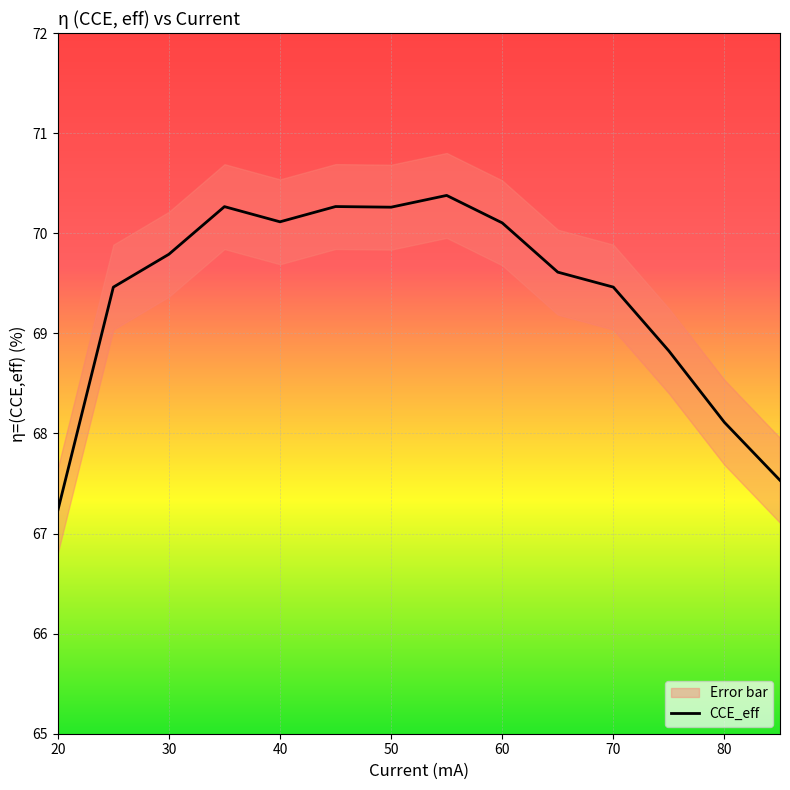

How many distinct data groups are displayed?

1